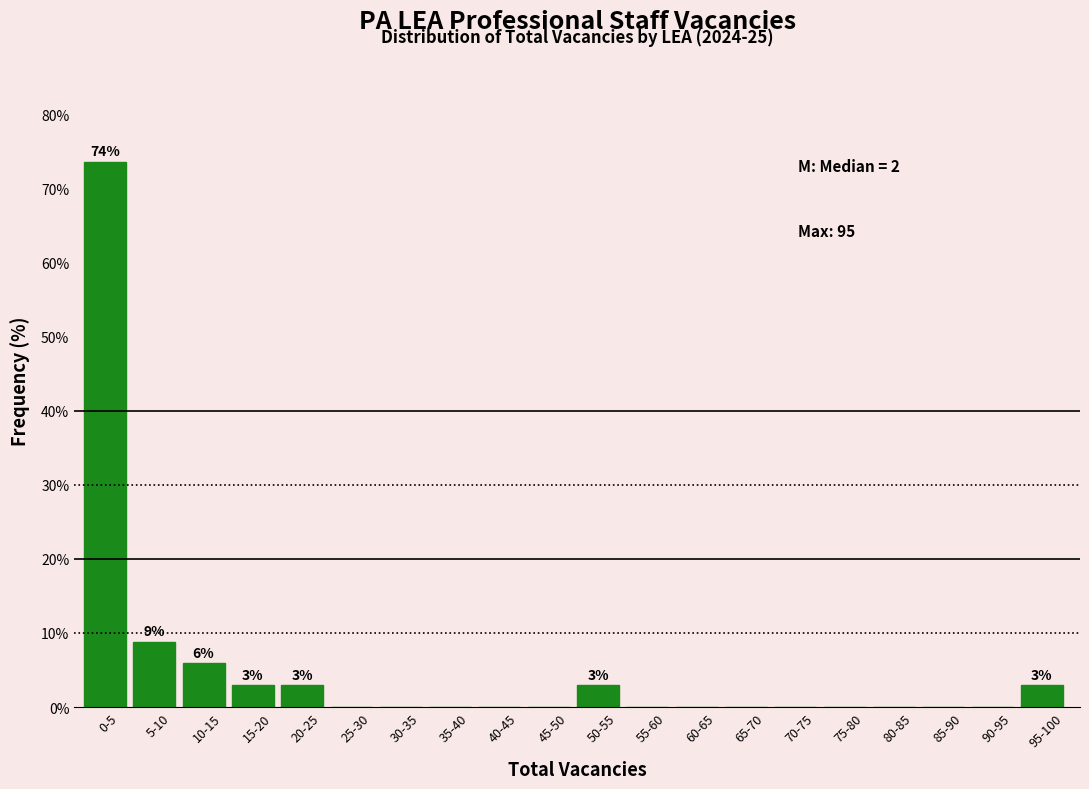

Reading right to left, extract all data points from this chart.

95-100=2.9	90-95=0.0	85-90=0.0	80-85=0.0	75-80=0.0	70-75=0.0	65-70=0.0	60-65=0.0	55-60=0.0	50-55=2.9	45-50=0.0	40-45=0.0	35-40=0.0	30-35=0.0	25-30=0.0	20-25=2.9	15-20=2.9	10-15=5.9	5-10=8.8	0-5=73.5